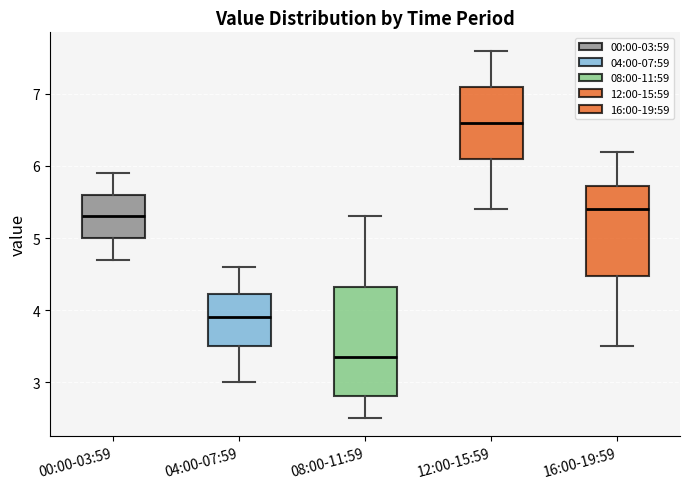

Reading left to right, read every box against the y-axis: the position of its median line, the range the box covers, and the ends of its whiskers. The values are not printed on the chart, so give them approximately, as read against the axis.

00:00-03:59: median 5.3, box 5.0 to 5.6, whiskers 4.7 to 5.9
04:00-07:59: median 3.9, box 3.5 to 4.2, whiskers 3.0 to 4.6
08:00-11:59: median 3.4, box 2.8 to 4.3, whiskers 2.5 to 5.3
12:00-15:59: median 6.6, box 6.1 to 7.1, whiskers 5.4 to 7.6
16:00-19:59: median 5.4, box 4.5 to 5.7, whiskers 3.5 to 6.2